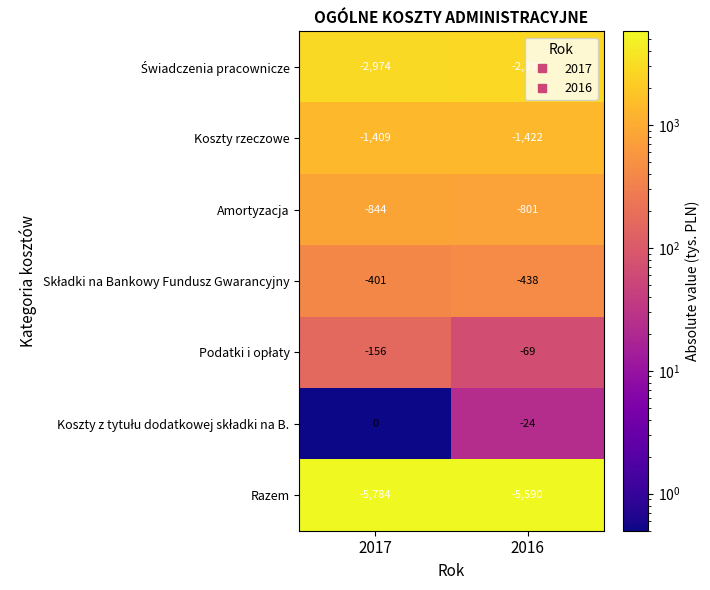

What is the difference between the Razem values at 2017 and 2016?

194